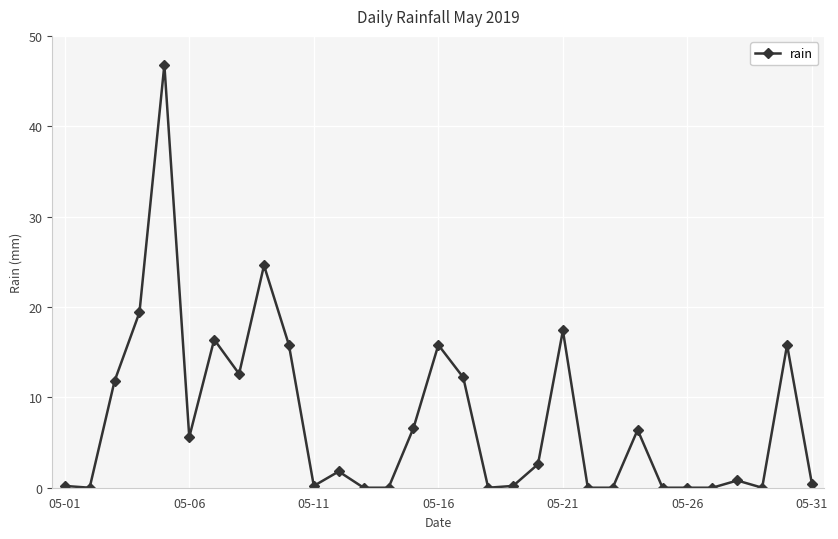

True or false: the data has more than 0 interior local peaks.

True